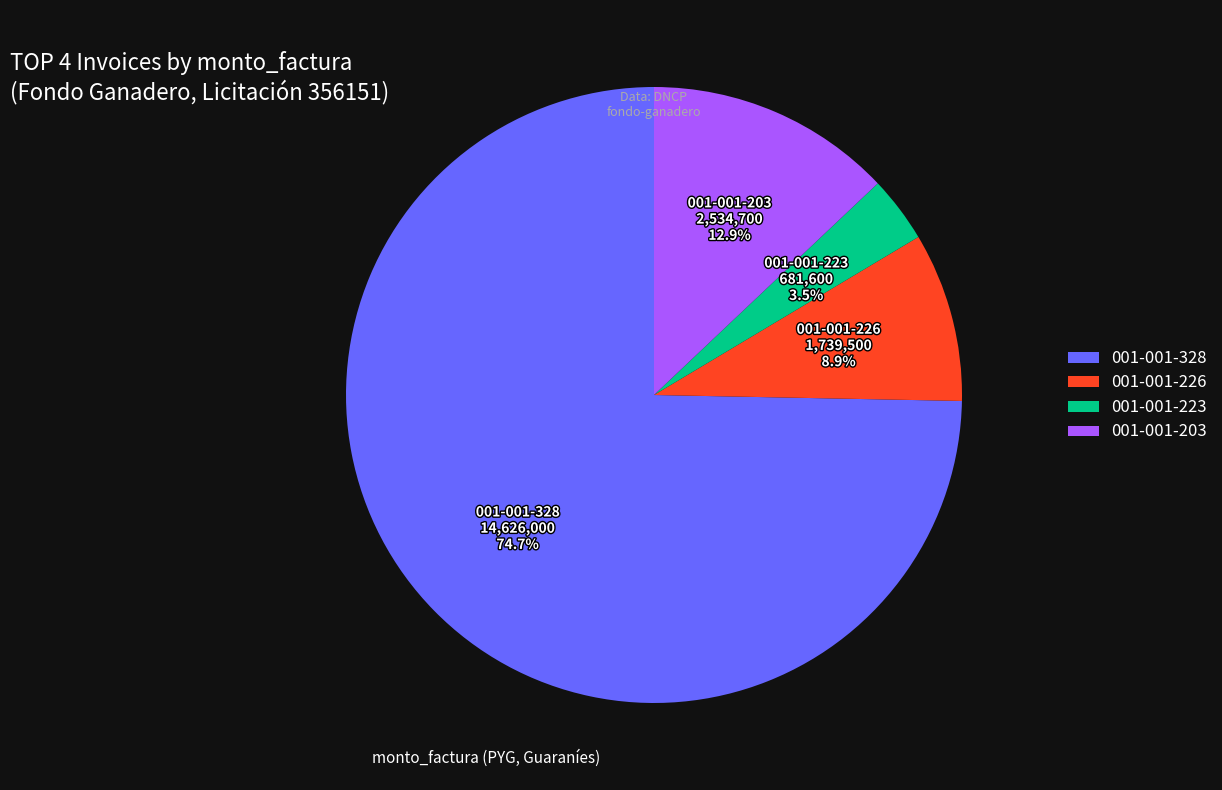

To the nearest percent, what portion does 001-001-203 represent?

13%